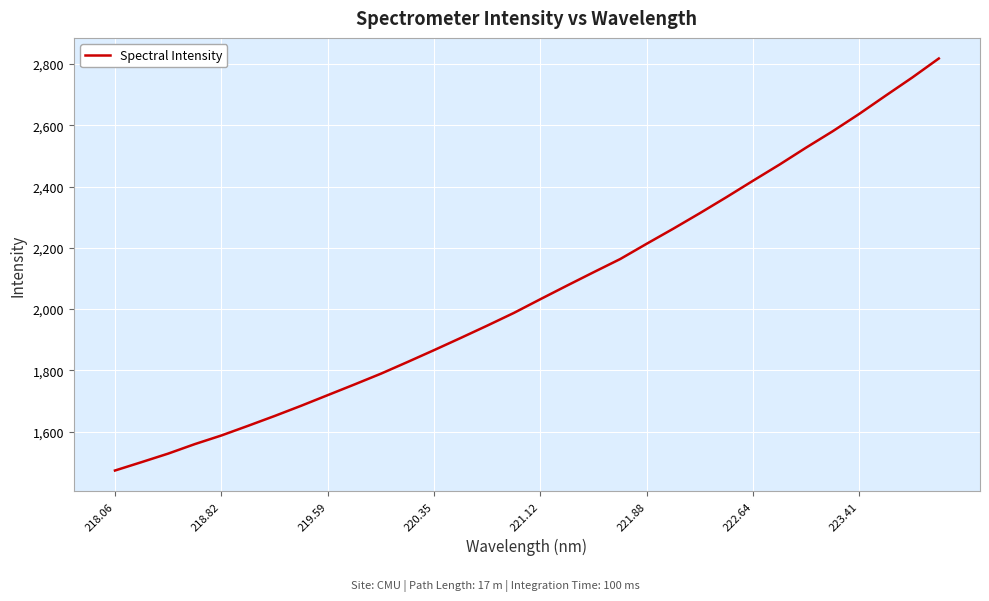

What is the minimum value shown in the chart?

1472.6